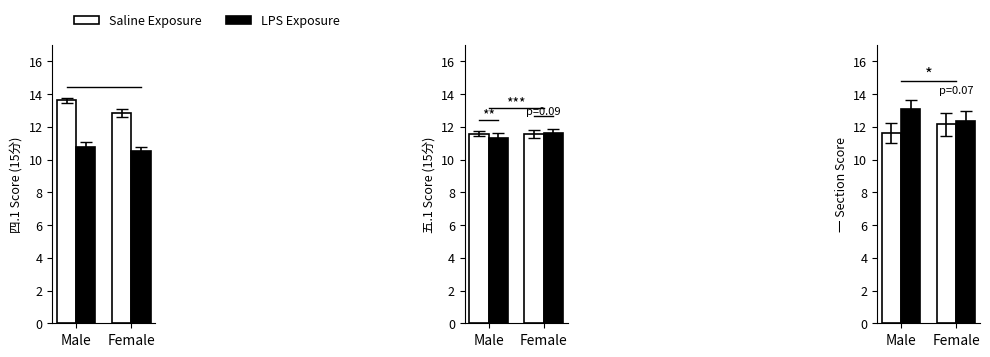

What is the sum of all LPS Exposure values?

25.5